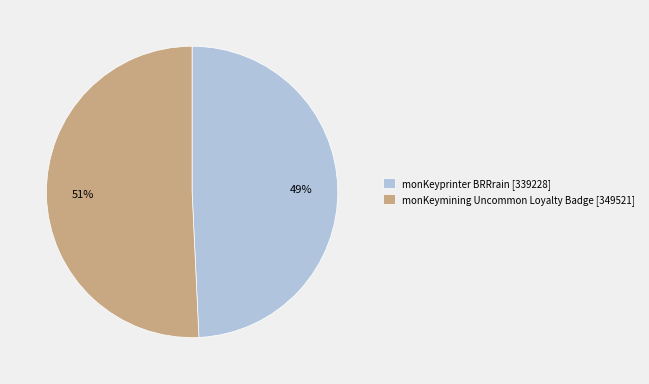

To the nearest percent, what is the average slice percentage?

50%